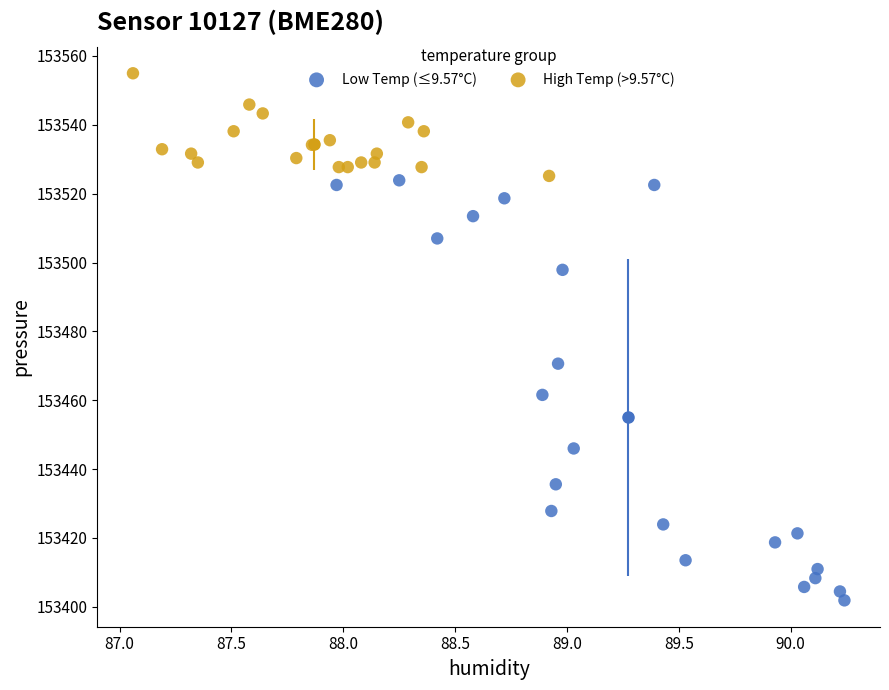

What are all the series names shown in the legend?

Low Temp (≤9.57°C), High Temp (>9.57°C)